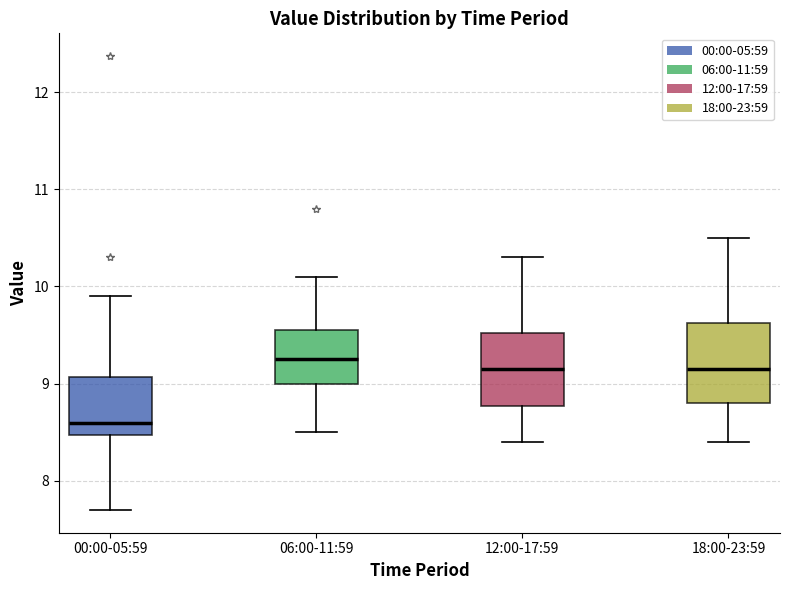

Reading left to right, read every box against the y-axis: the position of its median line, the range the box covers, and the ends of its whiskers. The values are not printed on the chart, so give them approximately, as read against the axis.

00:00-05:59: median 8.6, box 8.5 to 9.1, whiskers 7.7 to 9.9
06:00-11:59: median 9.3, box 9.0 to 9.5, whiskers 8.5 to 10.1
12:00-17:59: median 9.2, box 8.8 to 9.5, whiskers 8.4 to 10.3
18:00-23:59: median 9.2, box 8.8 to 9.6, whiskers 8.4 to 10.5